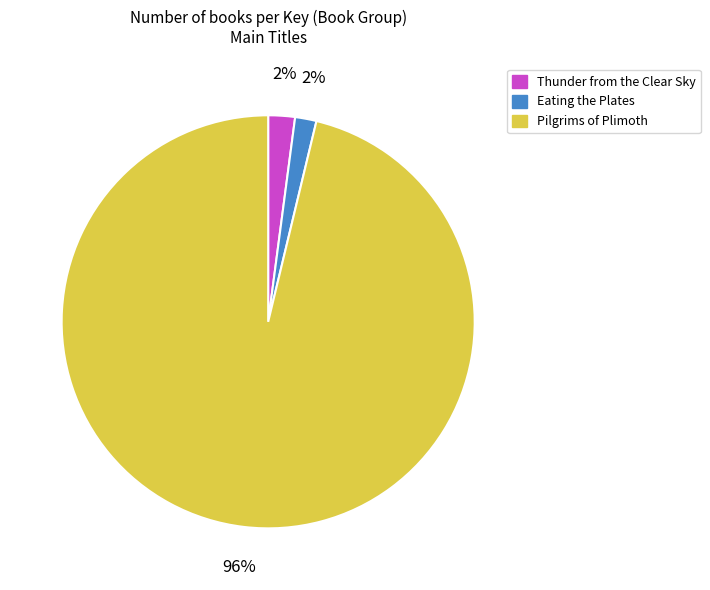

Between Pilgrims of Plimoth and Thunder from the Clear Sky, which is larger?

Pilgrims of Plimoth